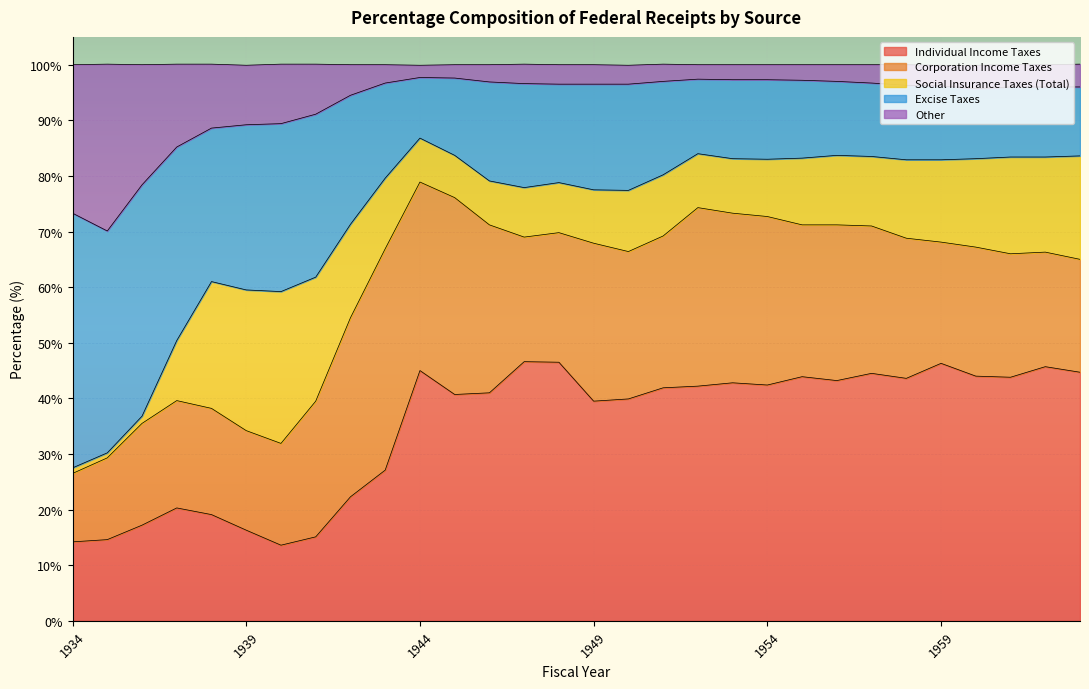

What is the minimum value for Individual Income Taxes?

13.6